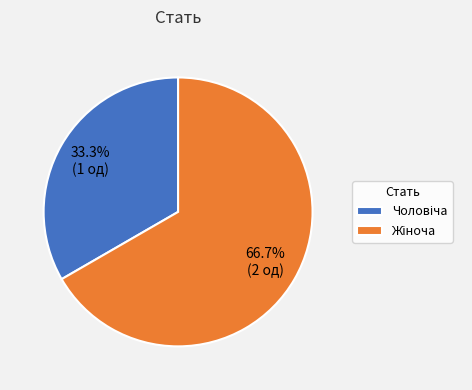

Is there a majority slice in this chart?

Yes